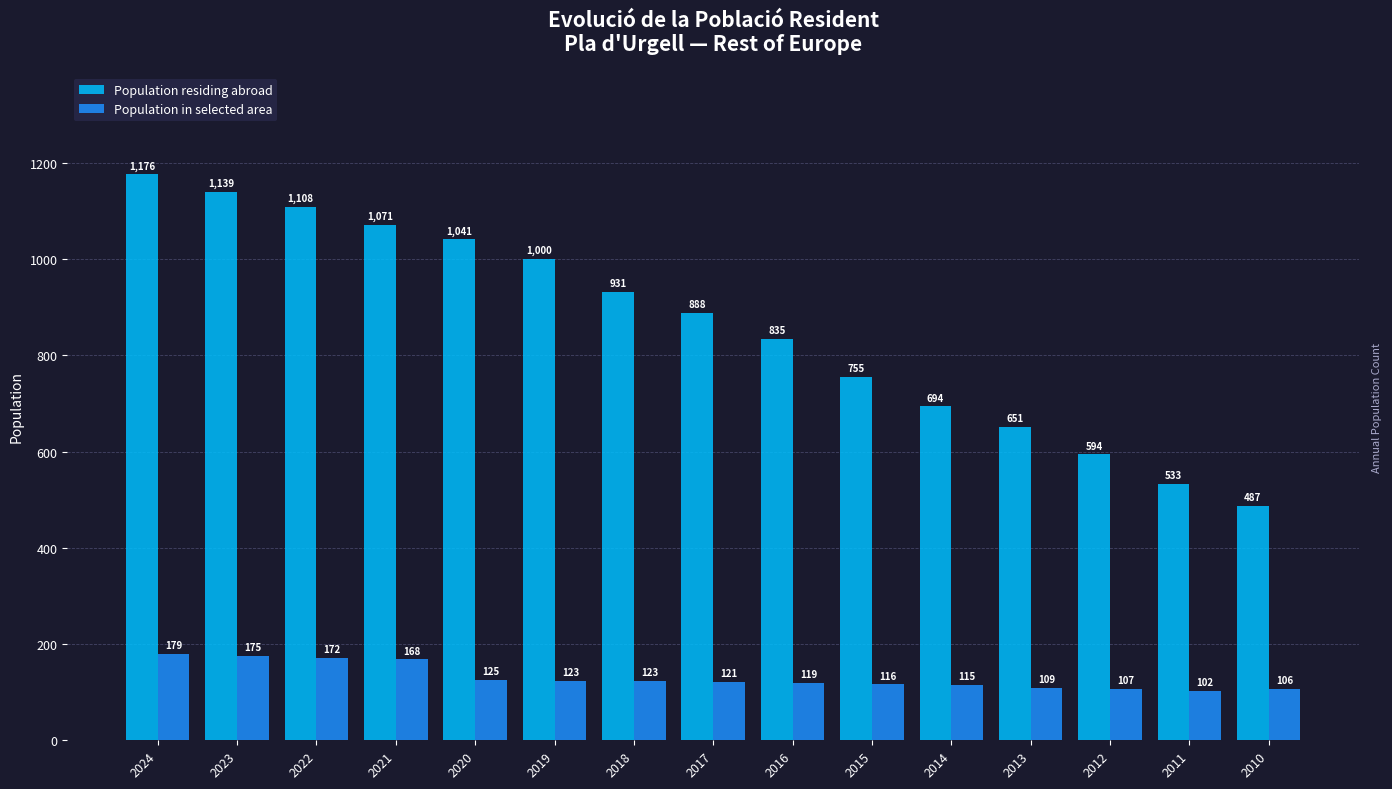

Which series has the widest spread of values?

Population residing abroad